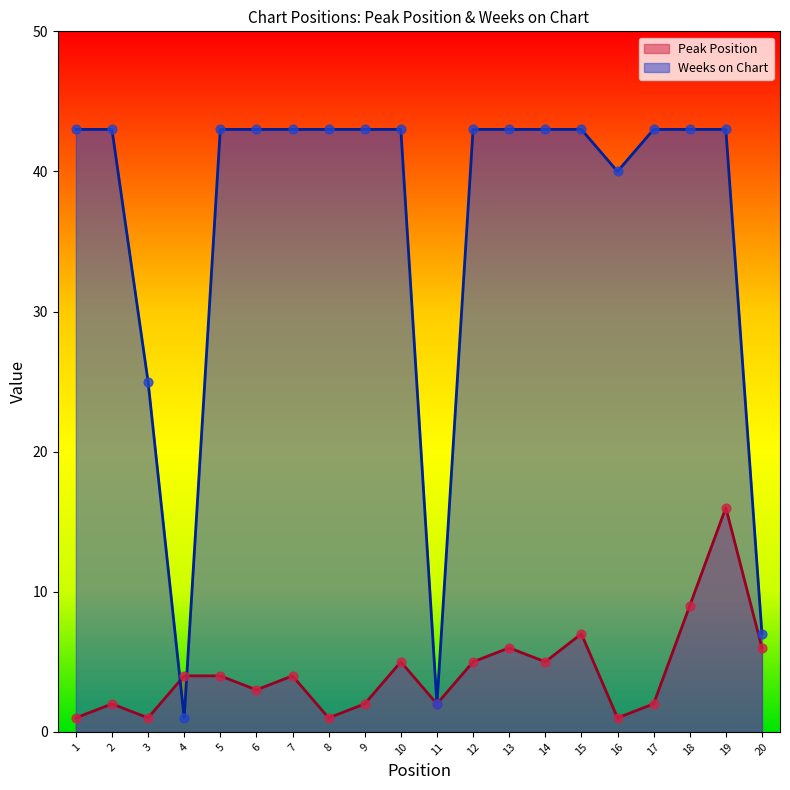

What are all the series names shown in the legend?

Peak Position, Weeks on Chart